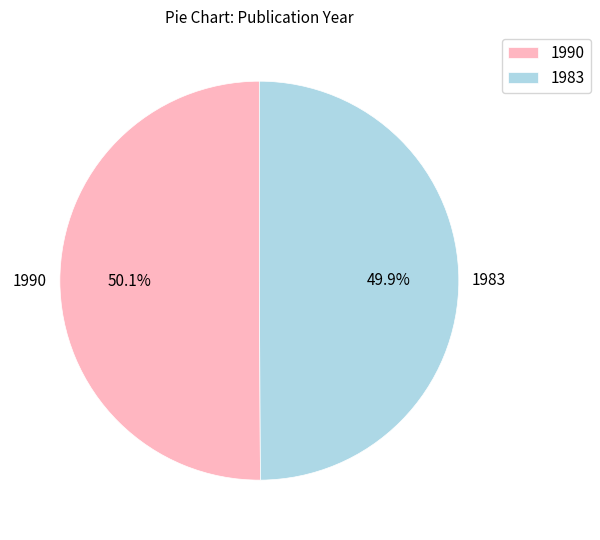

What is the ratio of the value at 1983 to the value at 1990?

1.0